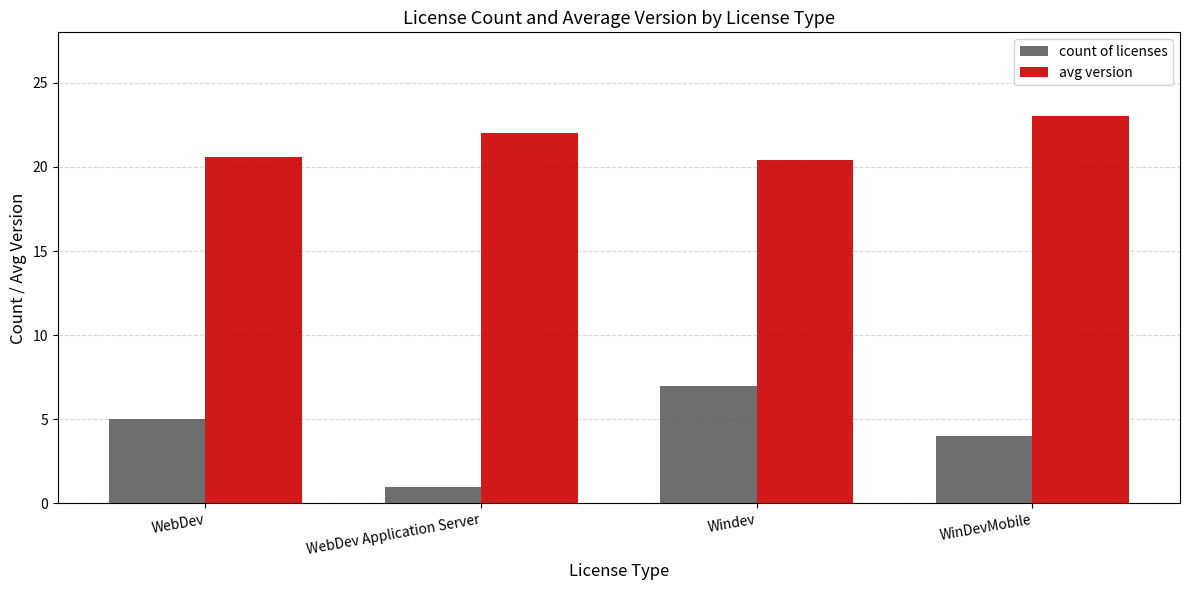

What is the value of the avg version bar at the 1st from the left?

20.6